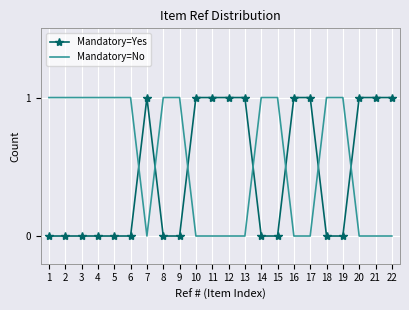

What is the sum of all Mandatory=No values?

12